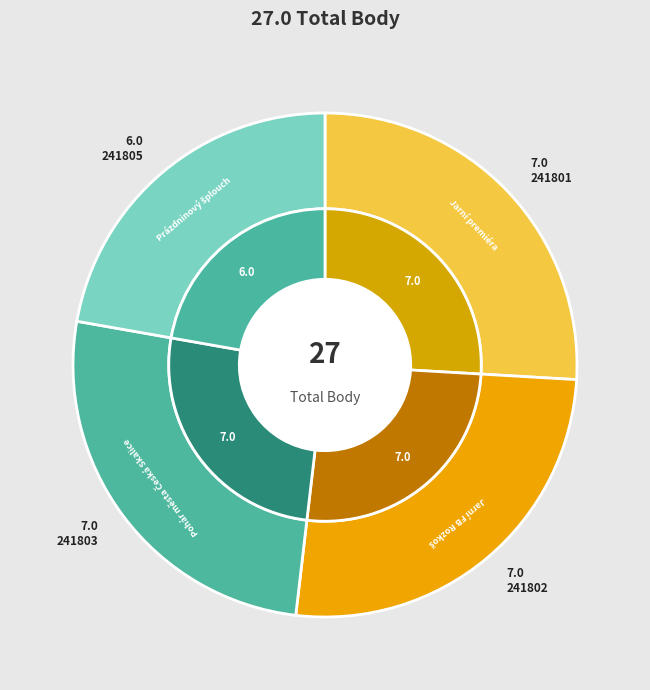

What is the largest slice in the pie chart?

241801